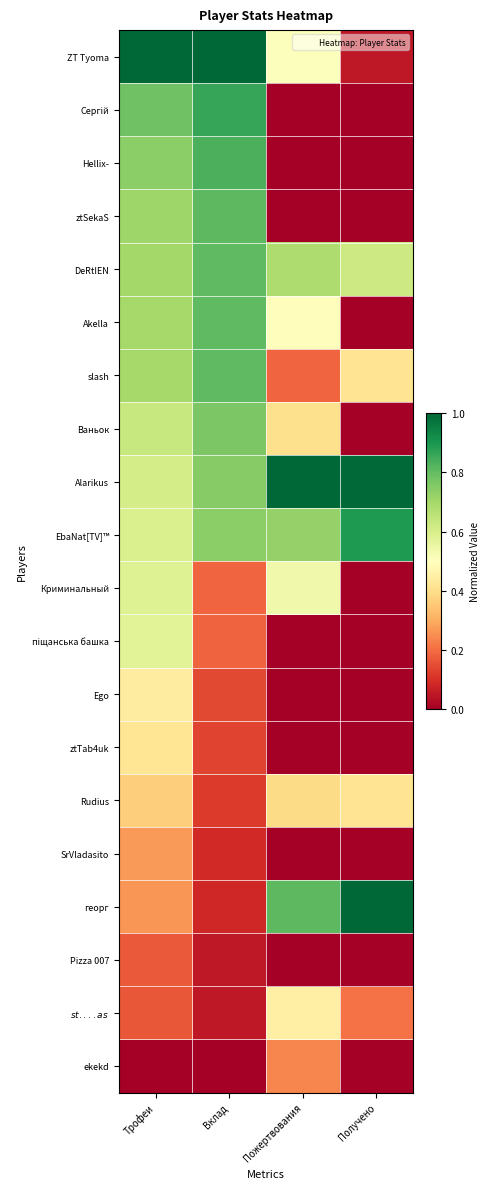

What is the total value across all series at Вклад?

9.2